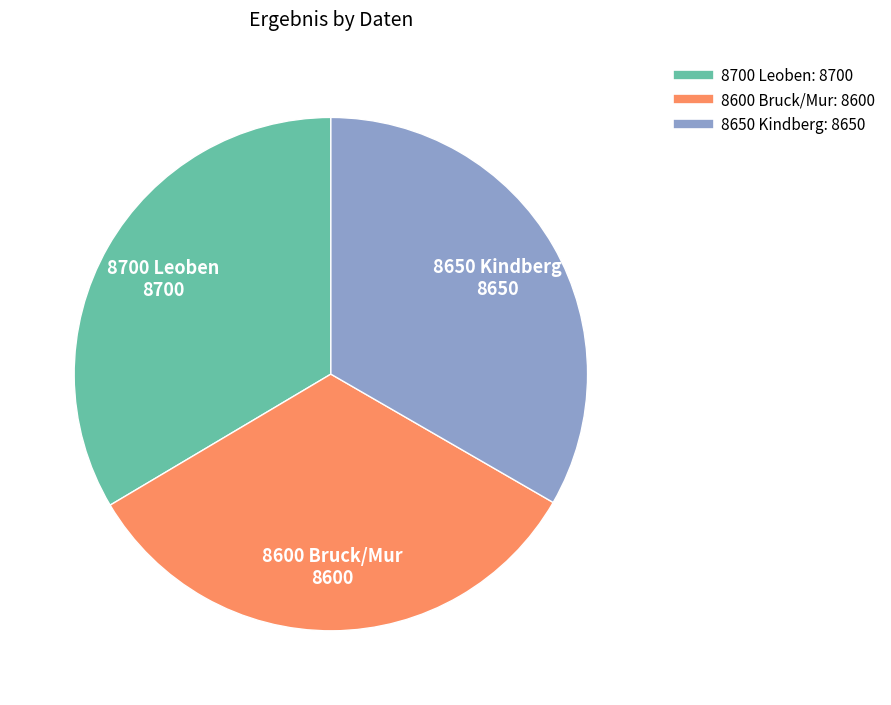

Approximately how many times larger is the value at 8650 Kindberg compared to 8700 Leoben?

1.0